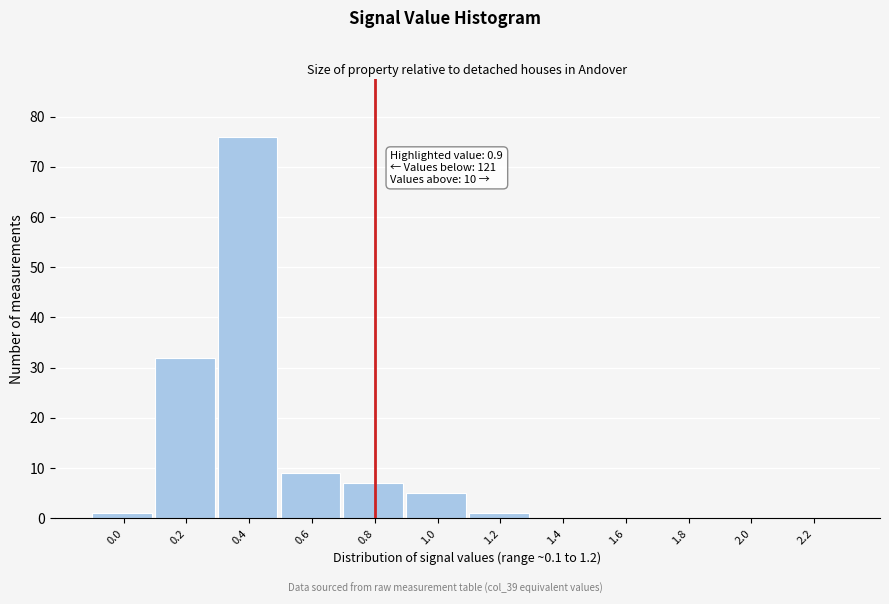

Reading right to left, transcribe all the data shown in this chart.

2.2=0	2.0=0	1.8=0	1.6=0	1.4=0	1.2=1	1.0=5	0.8=7	0.6=9	0.4=76	0.2=32	0.0=1